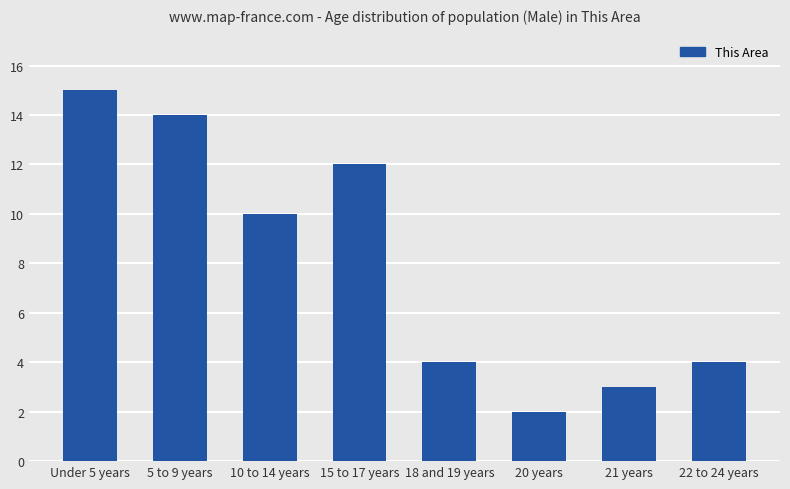

What is the average value?

8